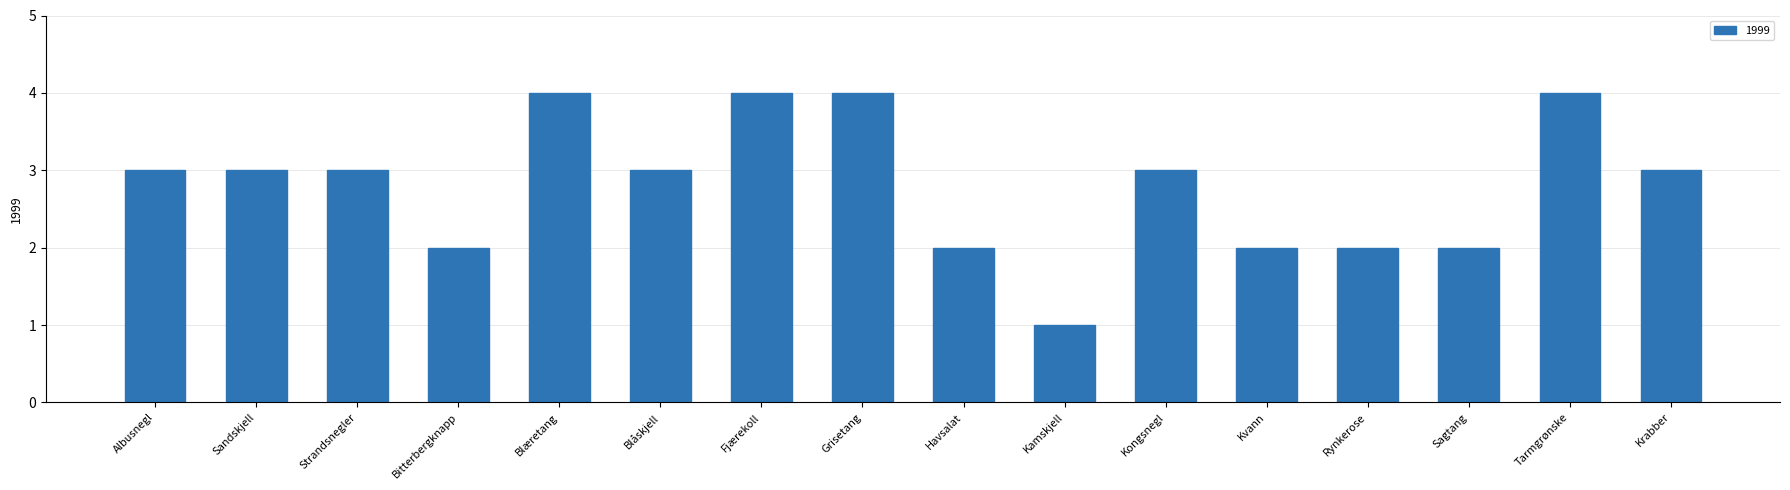

Is it true that the value at Strandsnegler is 2?

False